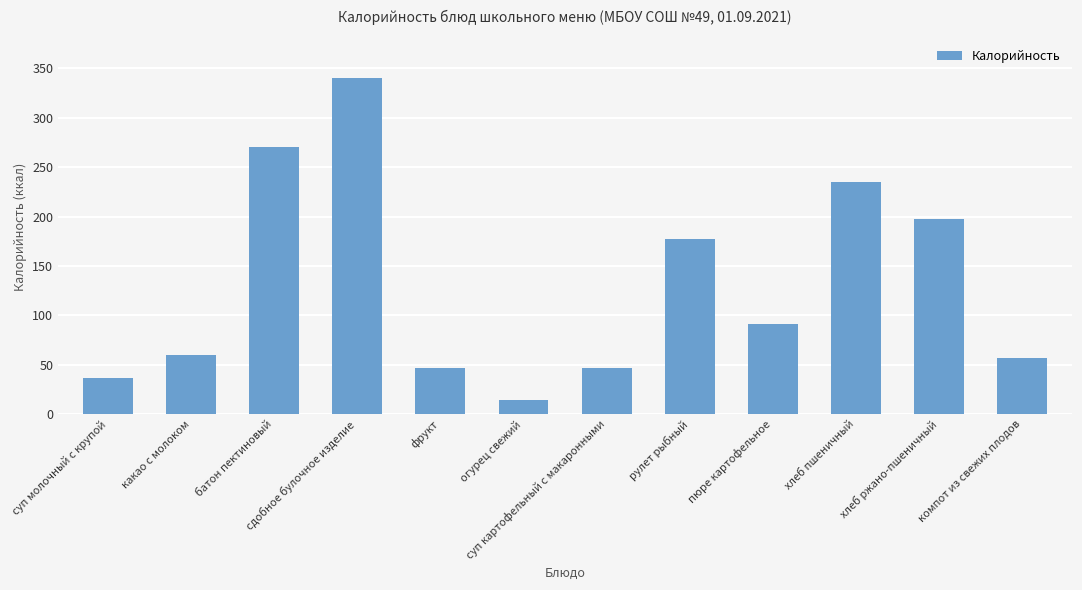

Between суп картофельный с макаронными and рулет рыбный, which is larger?

рулет рыбный